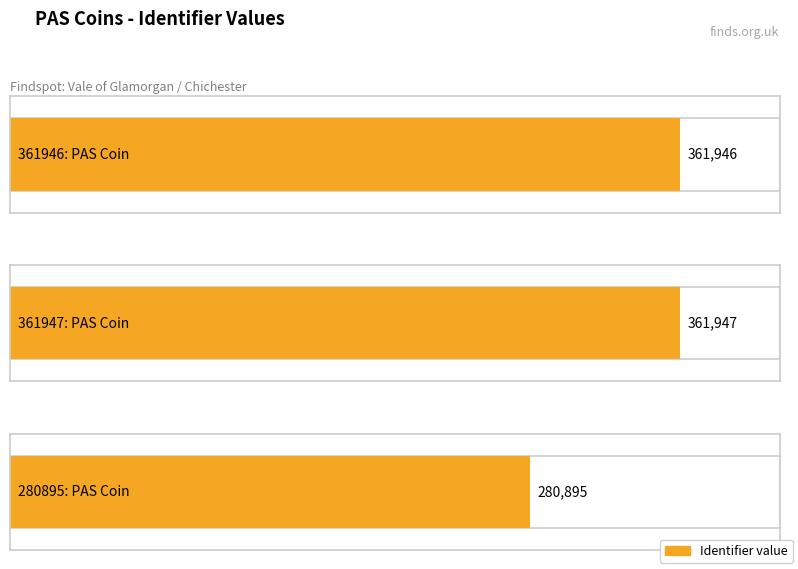

At which label is the value closest to 321421?

361946: PAS Coin